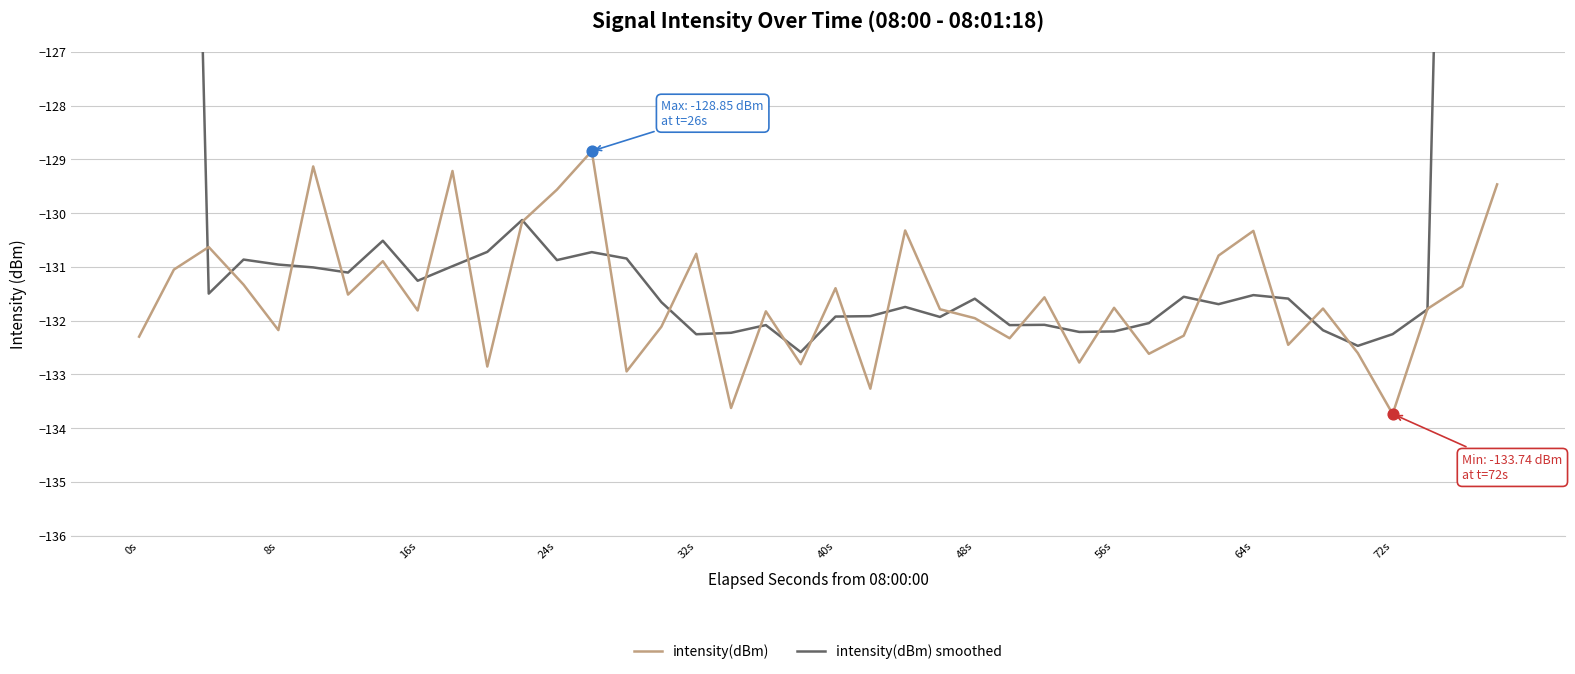

Which series has the largest total across all categories?

intensity(dBm) smoothed